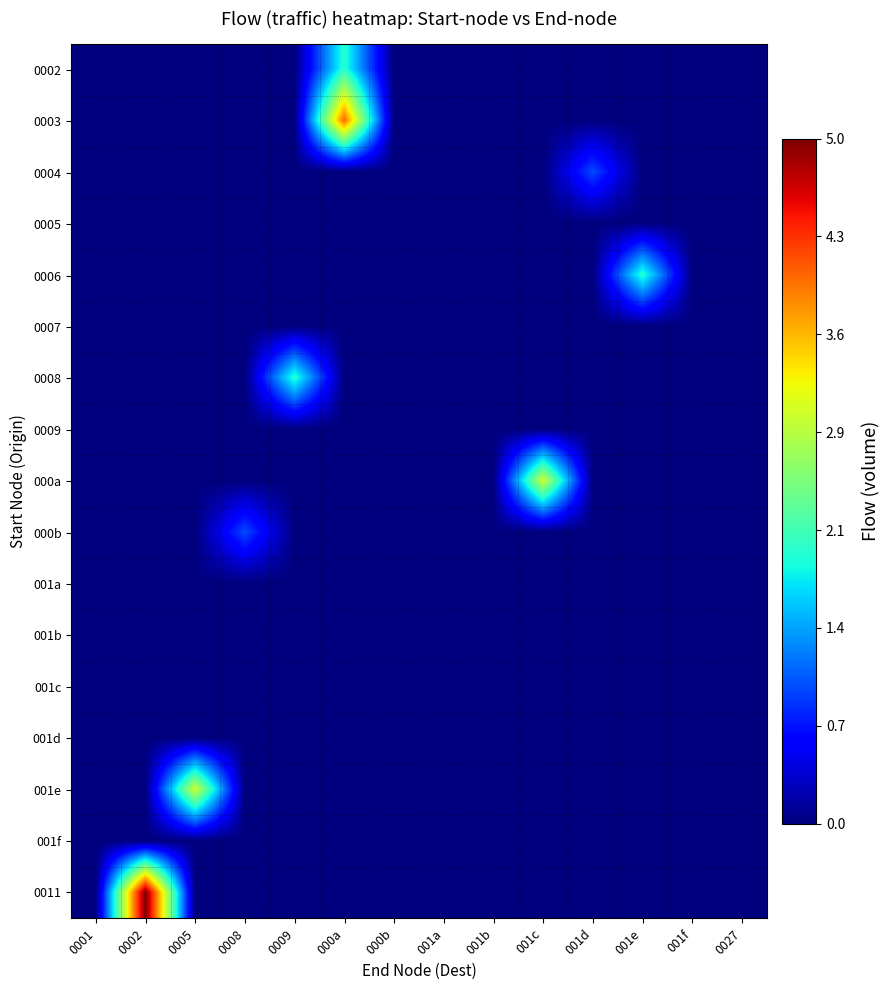

Between 001d and 0008, which is larger?

001d